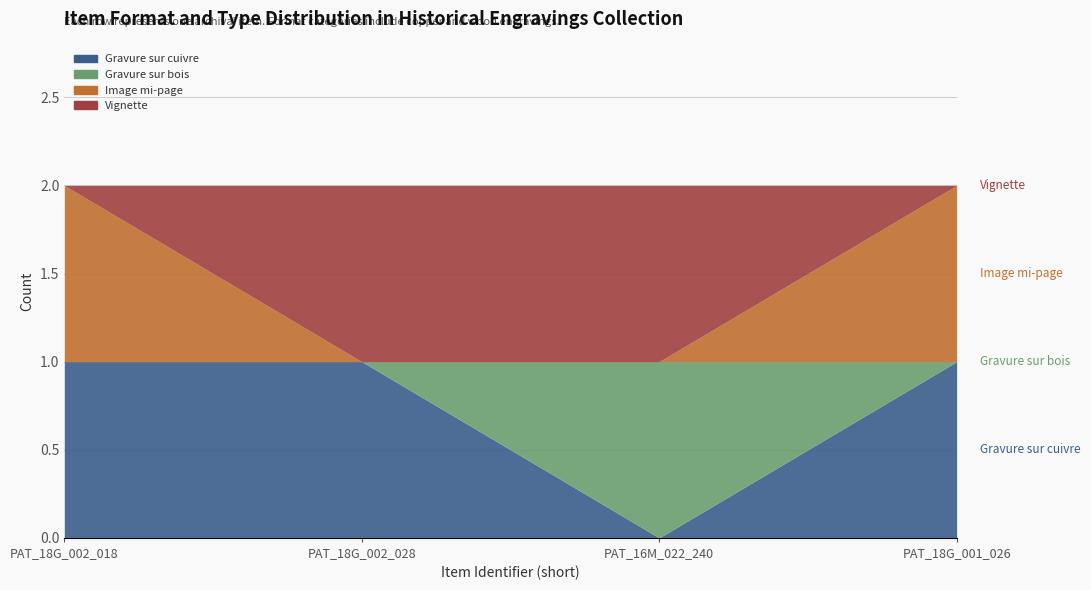

The Gravure sur cuivre series shows 2 at PAT_18G_001_026. True or false?

False